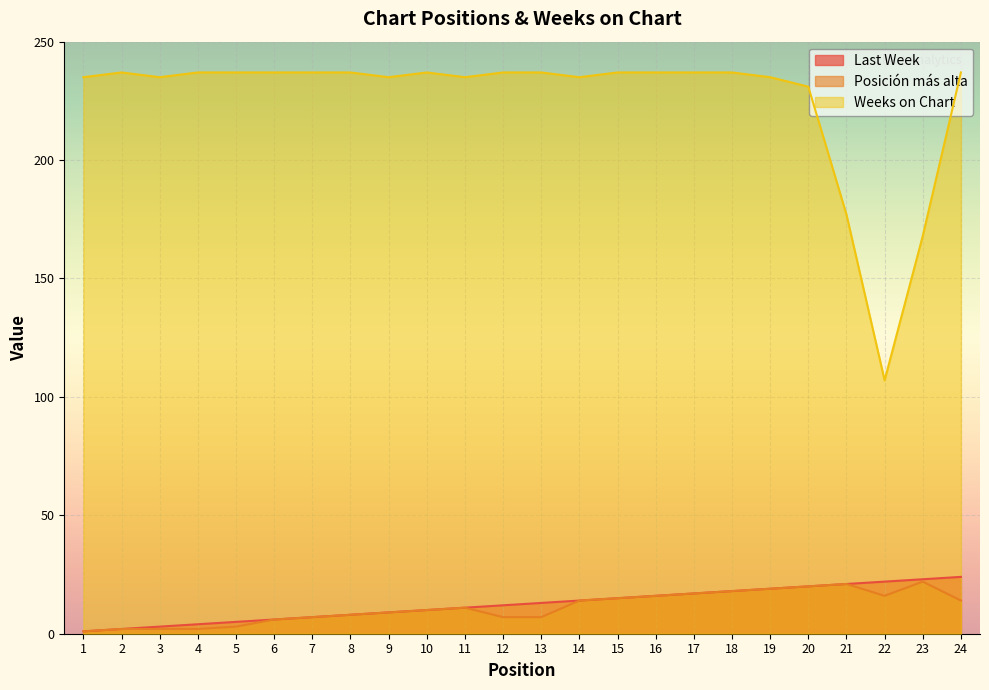

Does the chart display data point markers on the line(s)?

No